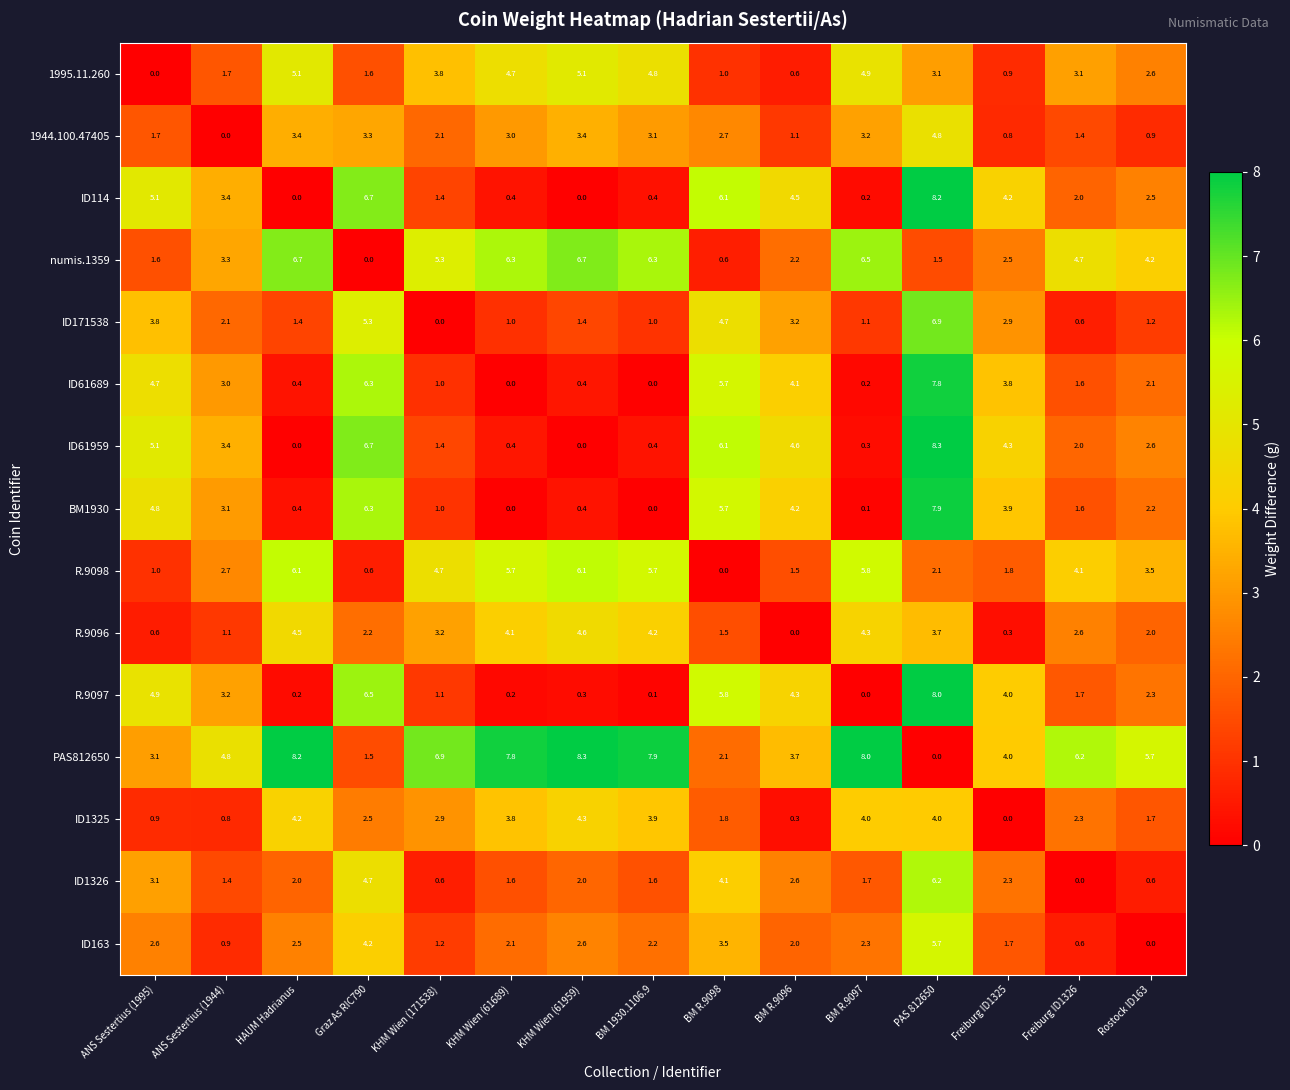

What is the greatest value displayed?

8.3